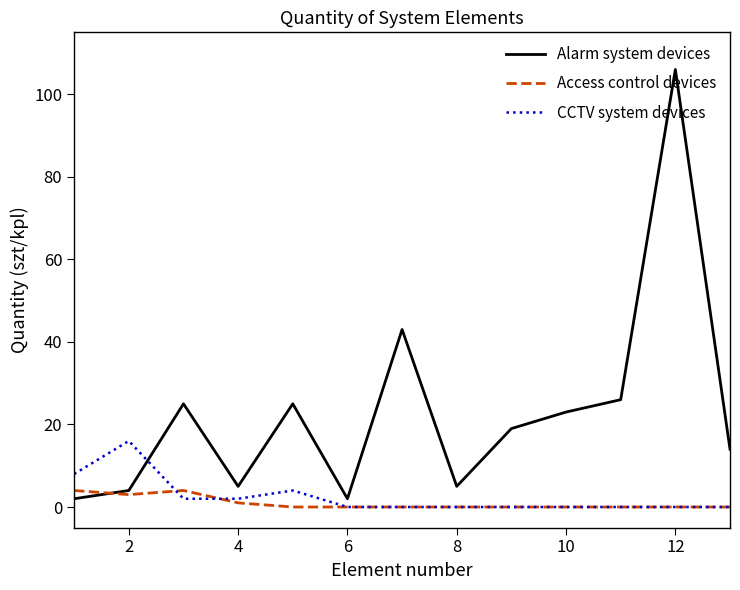

Which series has the widest spread of values?

Alarm system devices